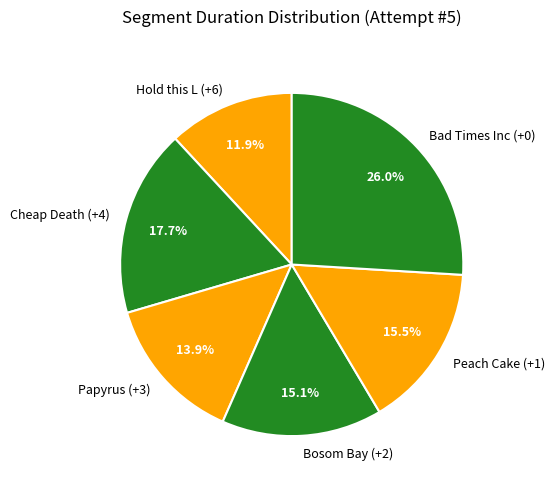

To the nearest percent, what is the difference between the Bad Times Inc (+0) and Bosom Bay (+2) slice percentages?

11%